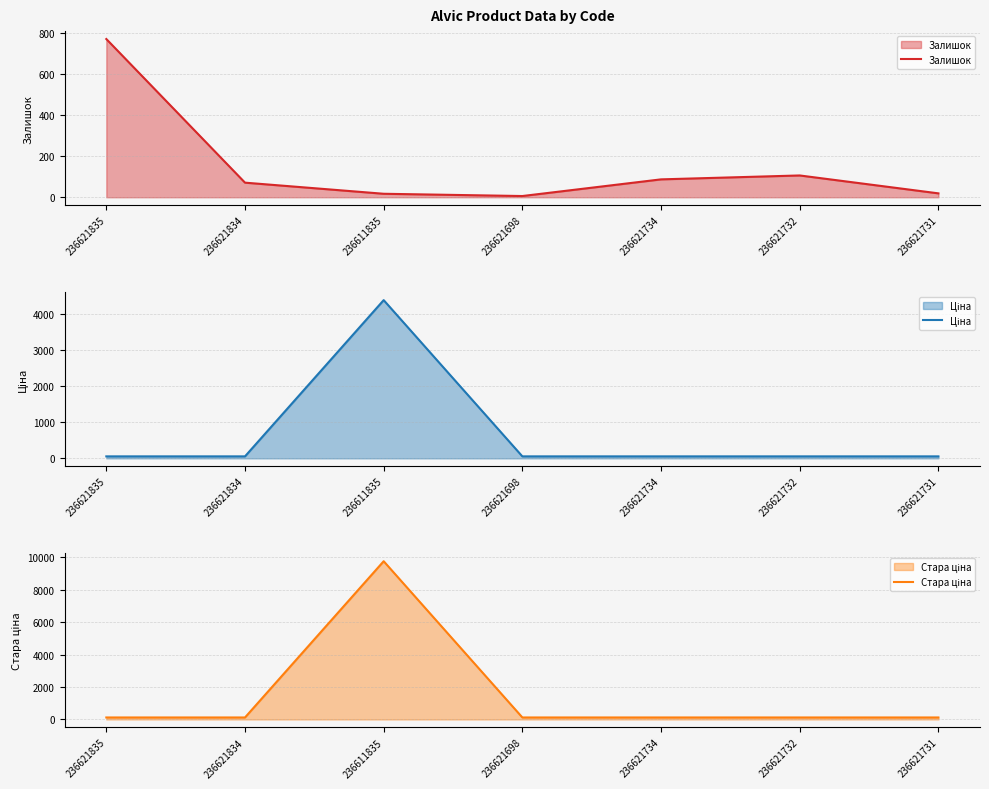

The Ціна series shows 20.6 at 236621698. True or false?

False